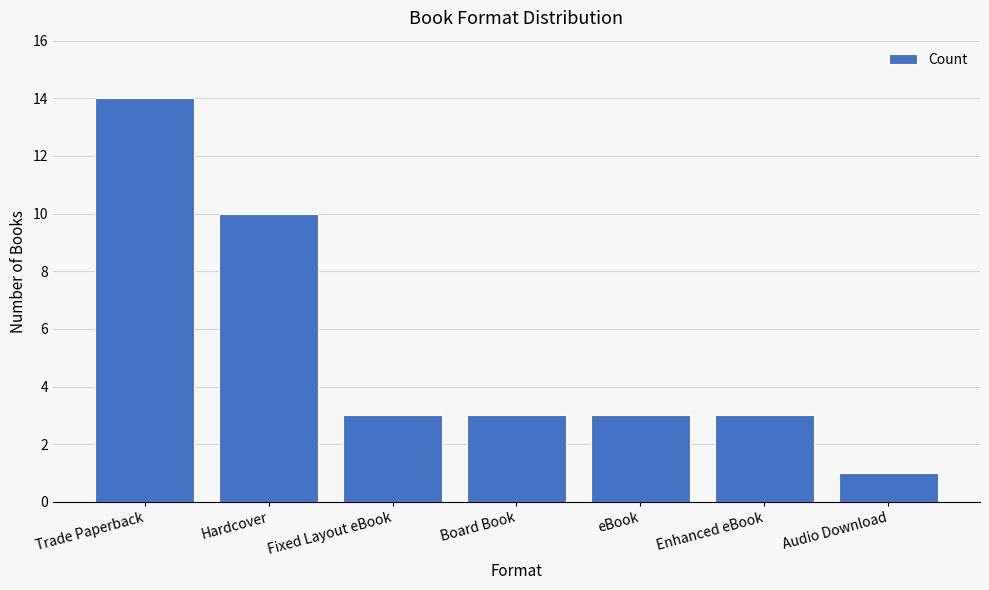

Reading right to left, transcribe all the data shown in this chart.

1	3	3	3	3	10	14